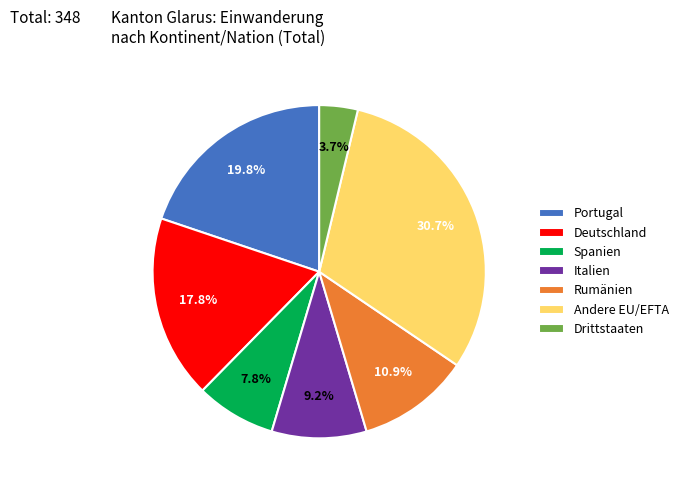

Which category has the smallest portion of the pie?

Drittstaaten